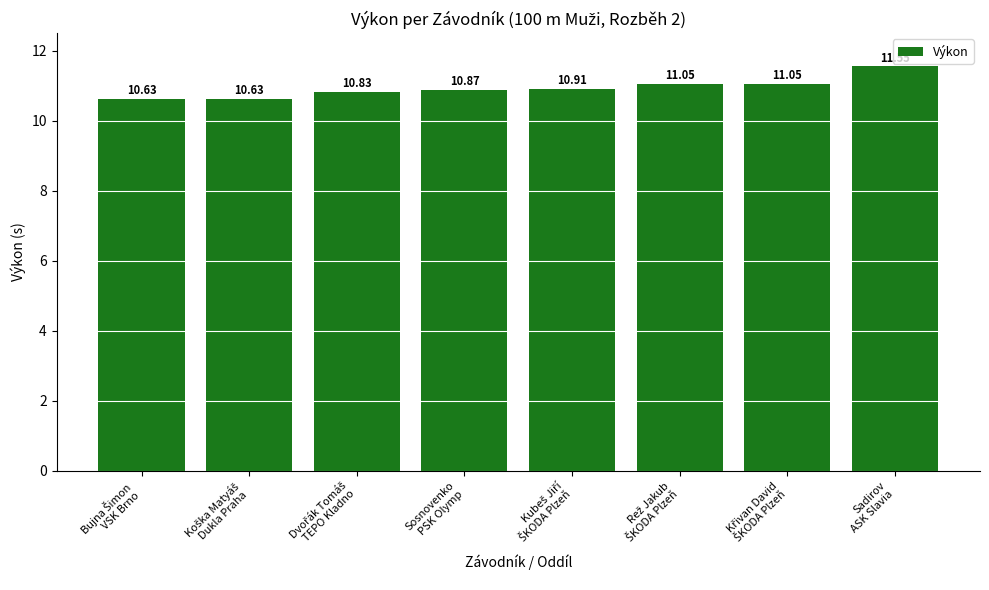

What is the difference between the maximum and minimum values?

0.9